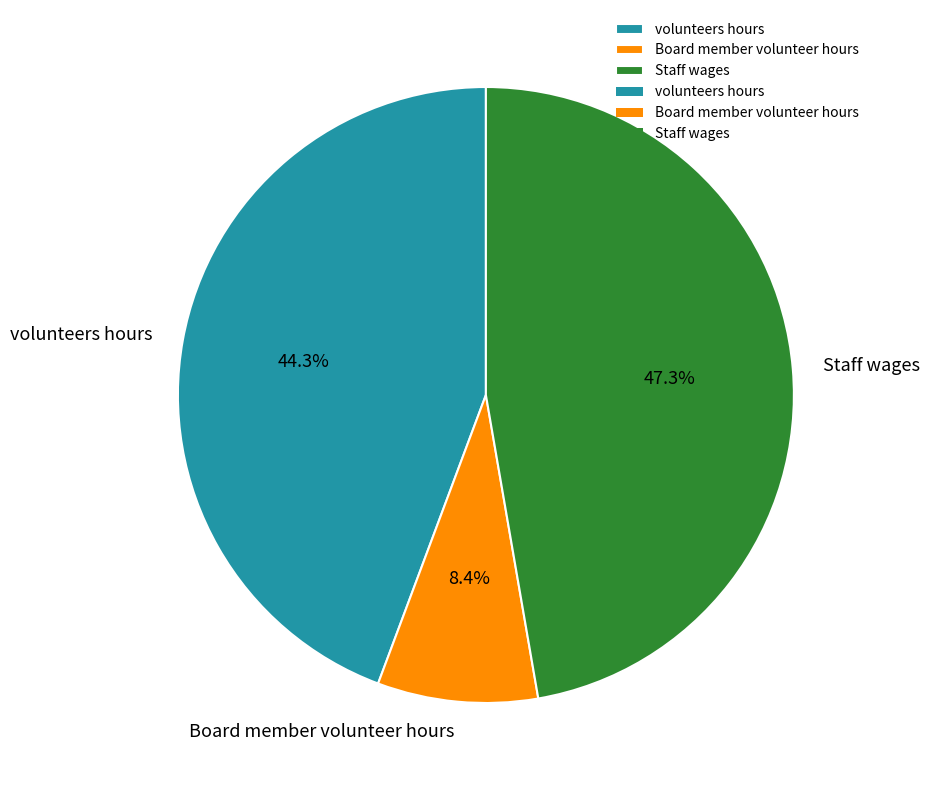

How many slices are in this pie chart?

3